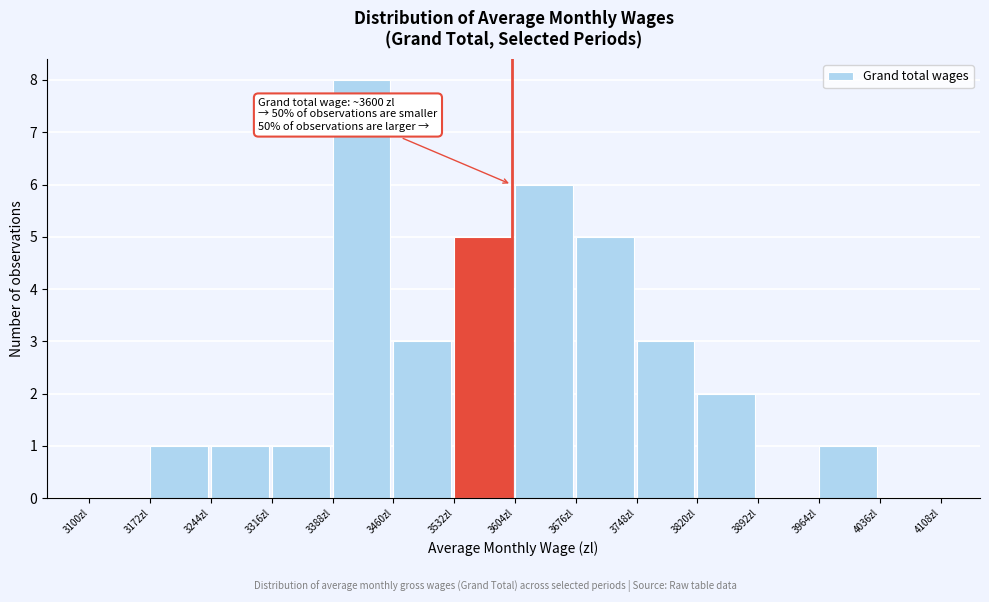

Over which range of the x-axis is the bar tallest?

3388 to 3460